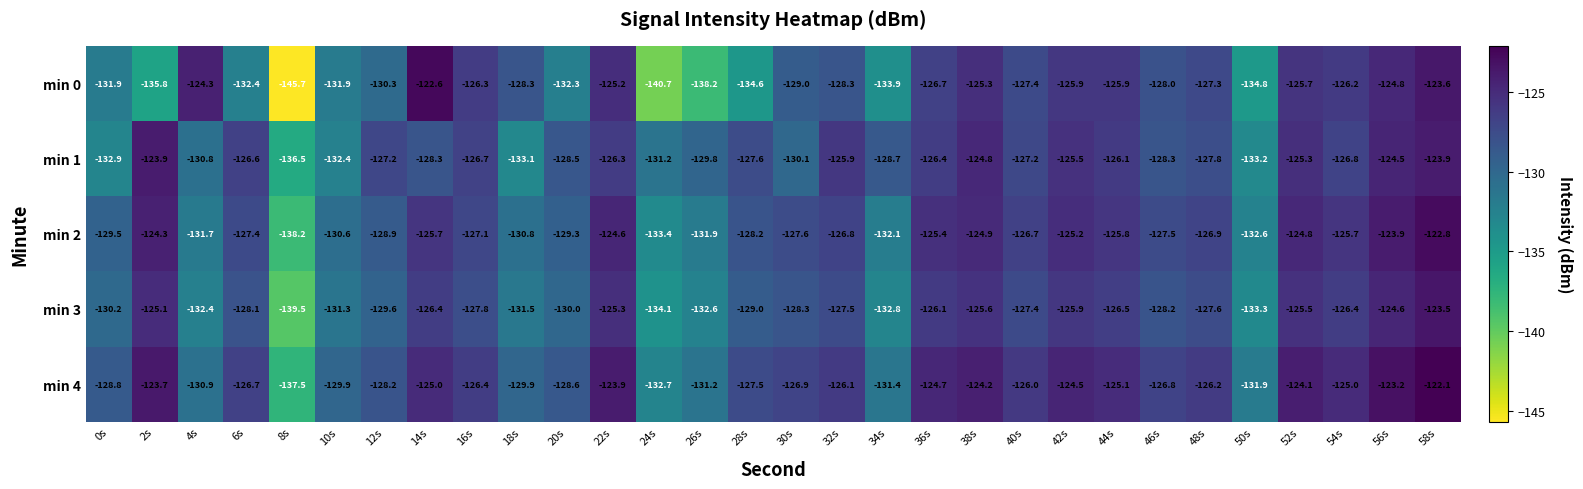

Is it true that min 0 equals -124.8 at 56s?

True